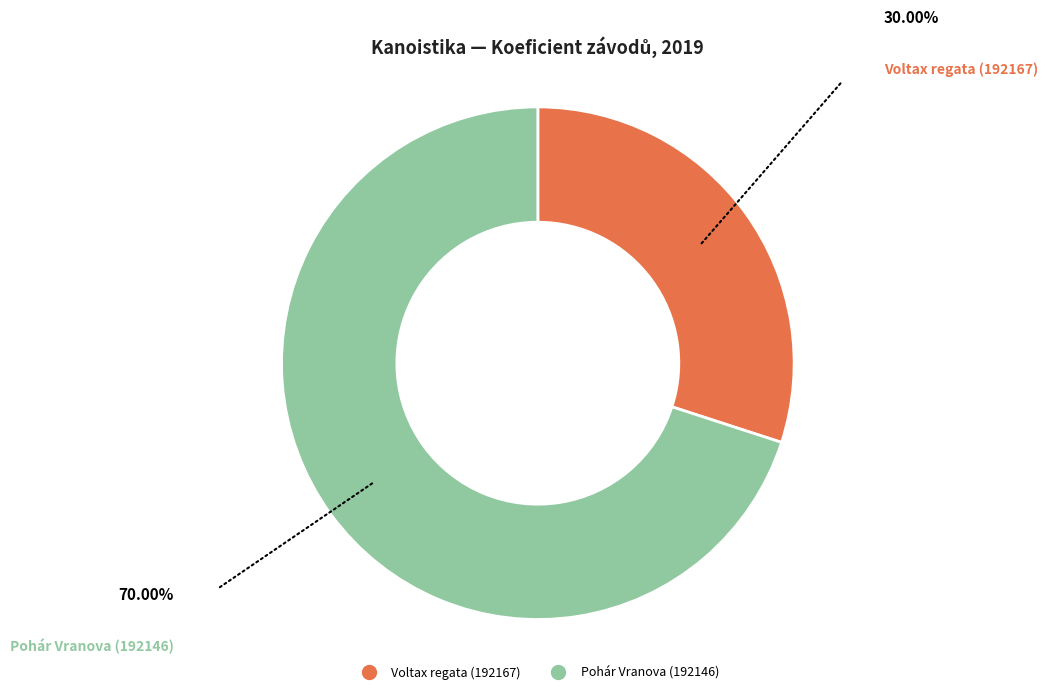

Is there any slice that represents more than half of the pie?

Yes